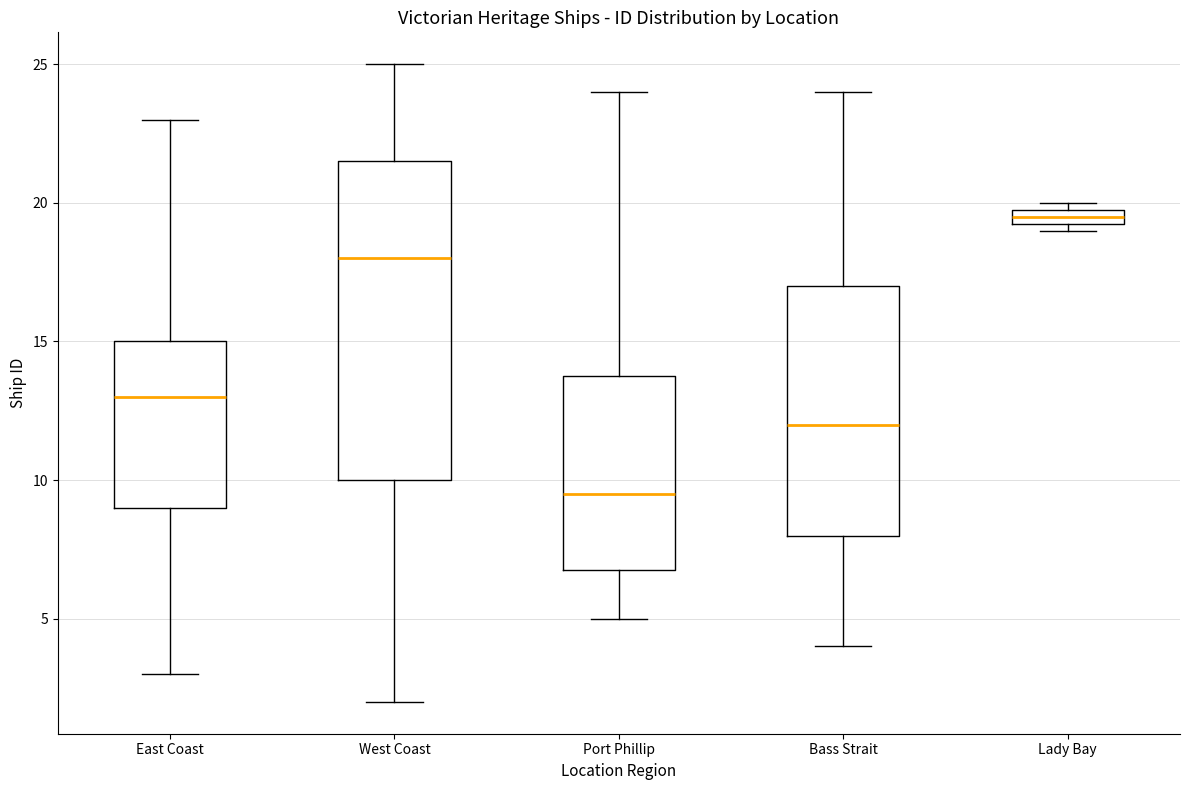

Which box is the tallest, from its lower edge to its upper edge?

West Coast